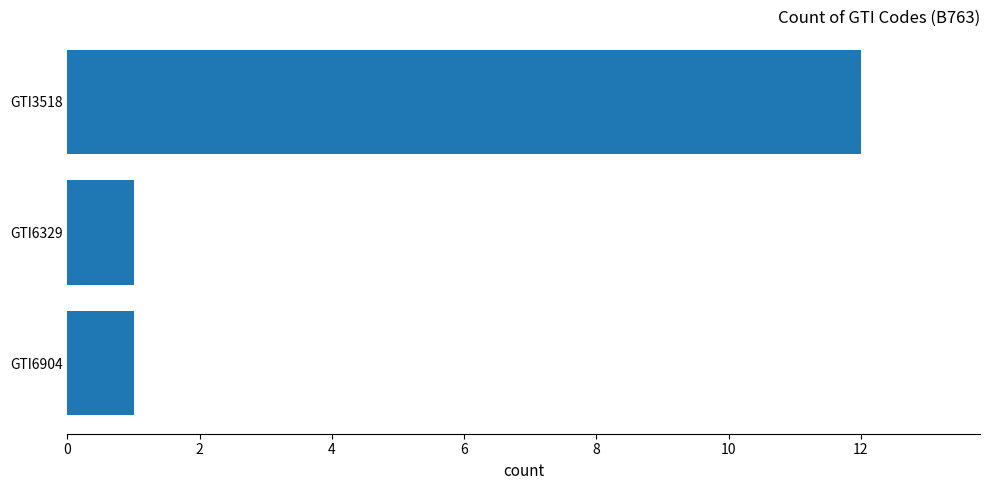

At which category does the chart reach its peak across all series?

GTI3518